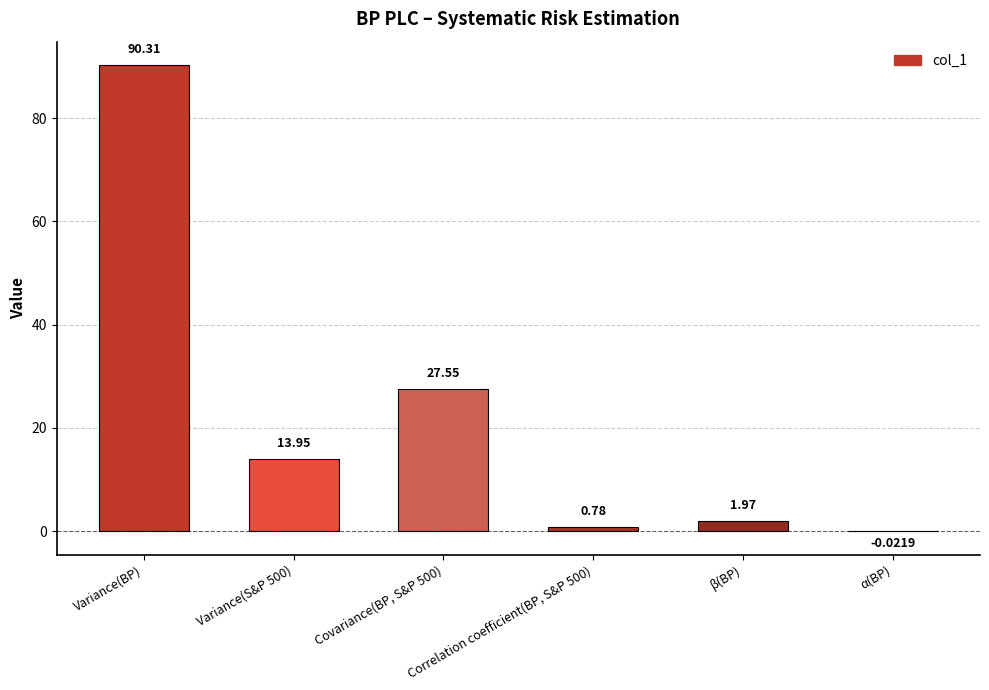

What is the sum of the values at Variance(BP) and Covariance(BP, S&P 500)?

117.9